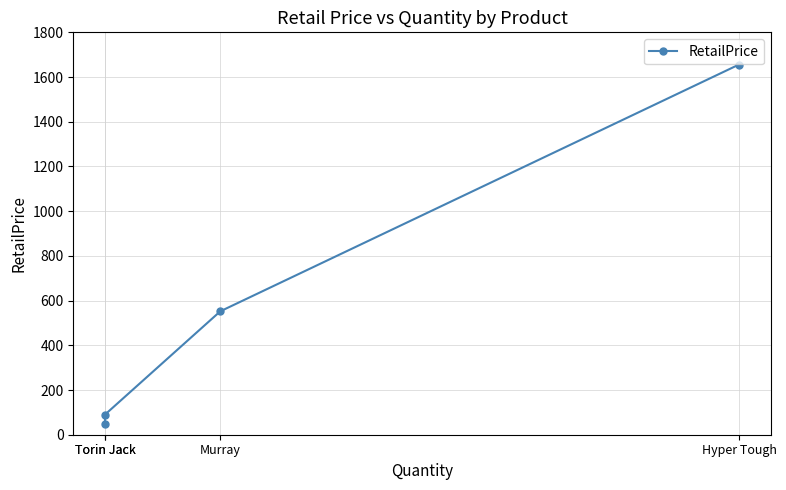

What is the difference between the second highest and second lowest values?

462.0